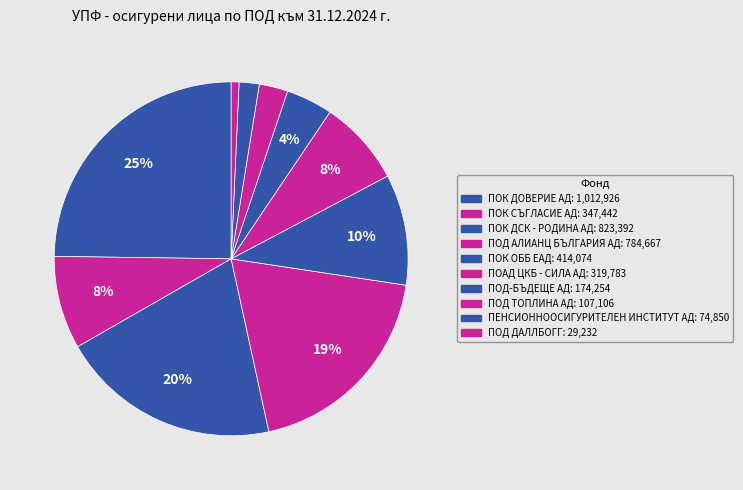

How many segments does this pie chart have?

10